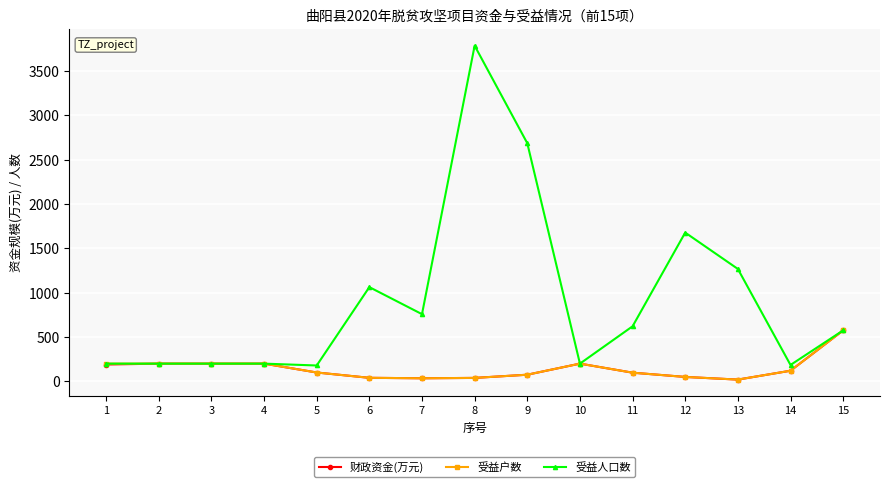

Which series changed the most between 8 and 9?

受益人口数